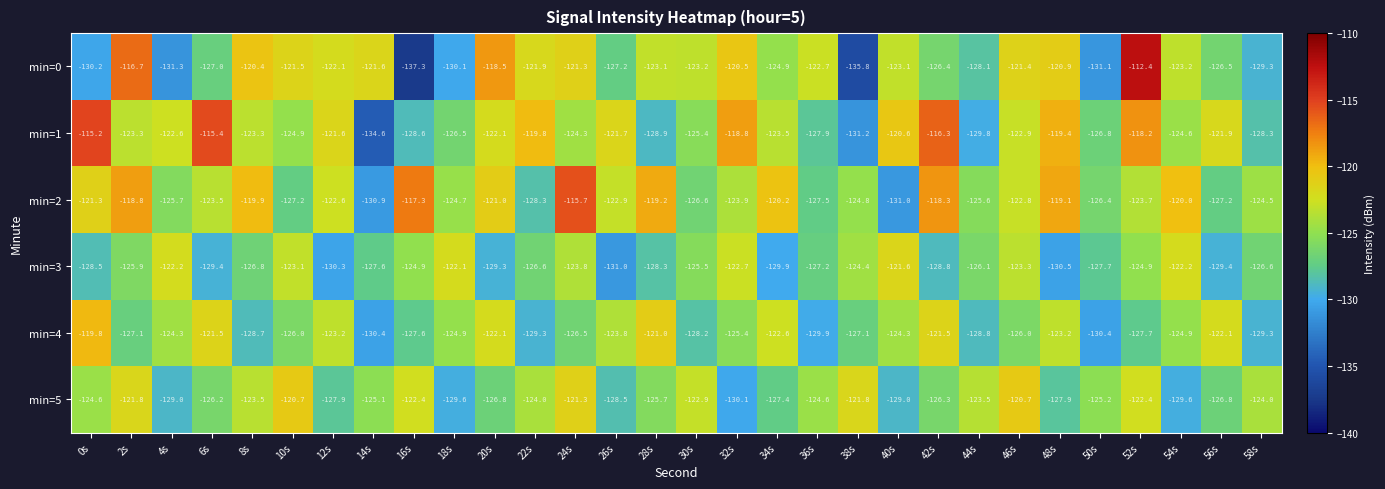

Is it true that min=4 equals -126.5 at 24s?

True